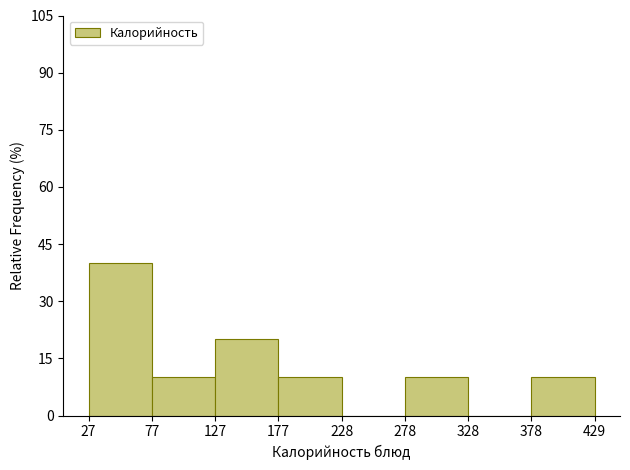

Reading left to right, list every bar in this chart as the range it spans on the x-axis followed by its height. The values are not printed on the chart, so give them approximately, as read against the axis.

27 to 77: 40
77 to 127: 10
127 to 177: 20
177 to 228: 10
228 to 278: 0
278 to 328: 10
328 to 378: 0
378 to 429: 10